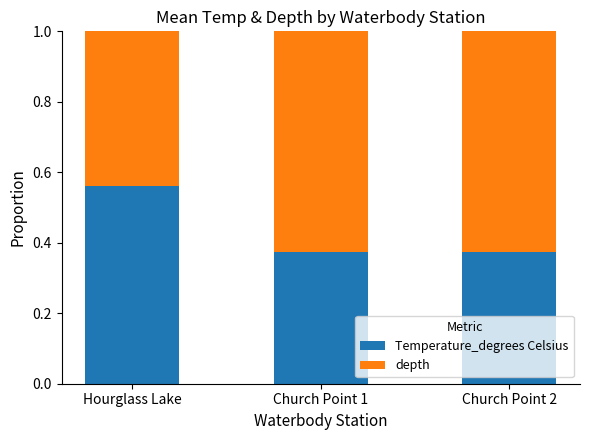

The Temperature_degrees Celsius series shows 0.2 at Church Point 1. True or false?

False